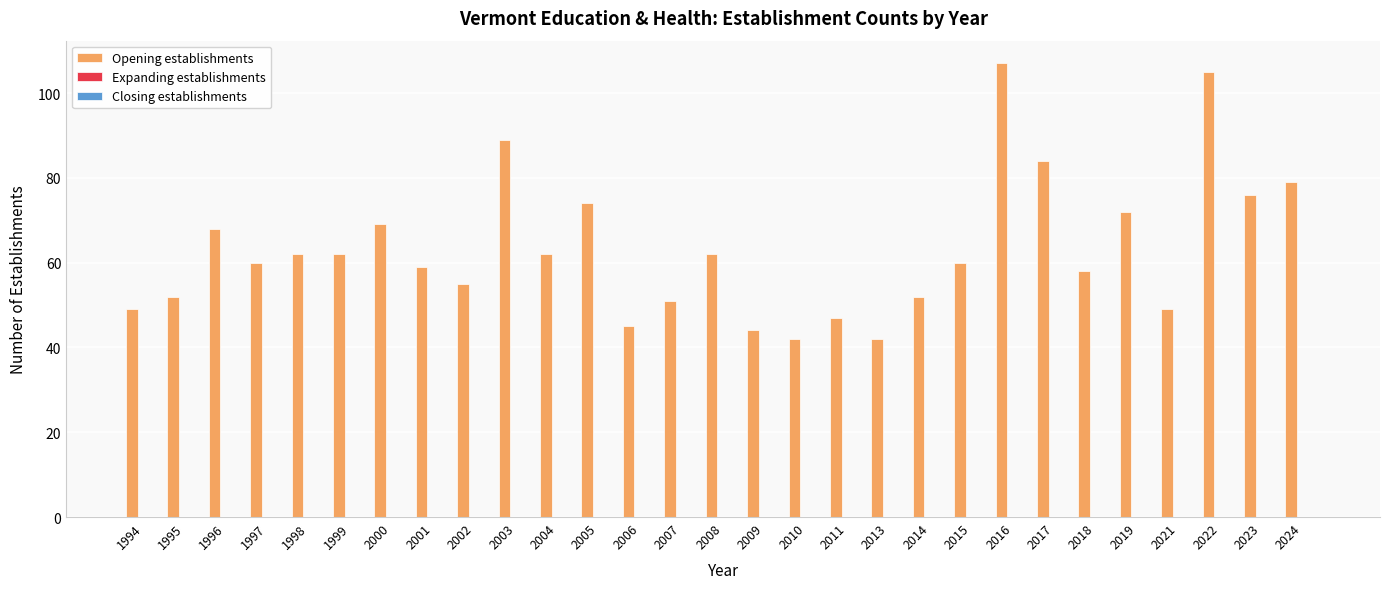

What is the maximum value shown in the chart?

107